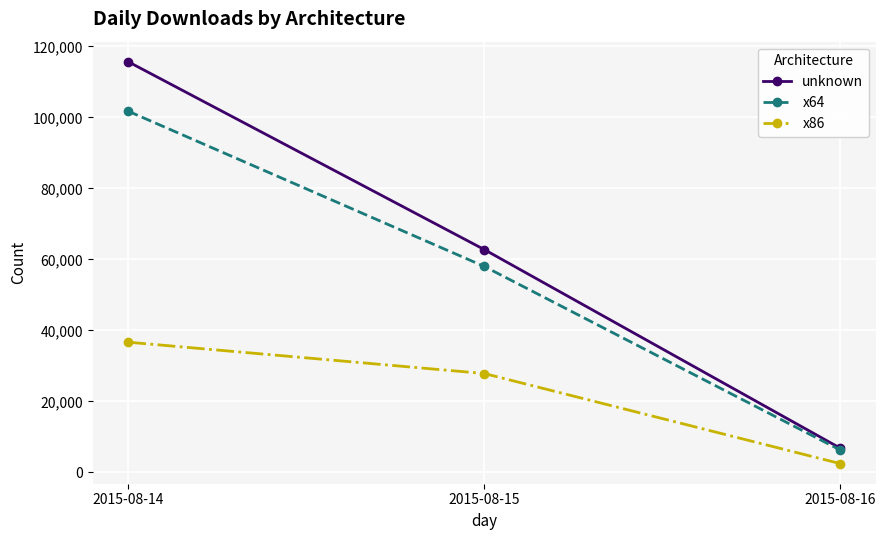

What is the difference between the maximum and minimum values in the unknown series?

108842